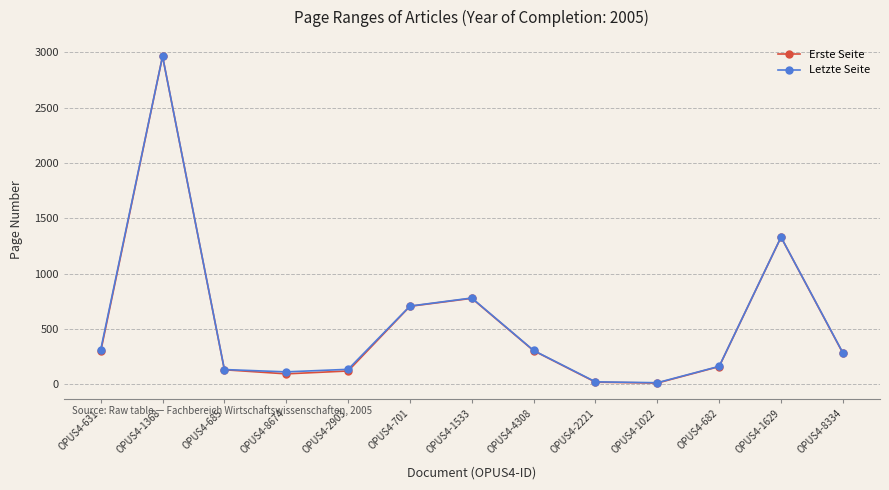

What is the label of the 3rd point from the right?

OPUS4-682